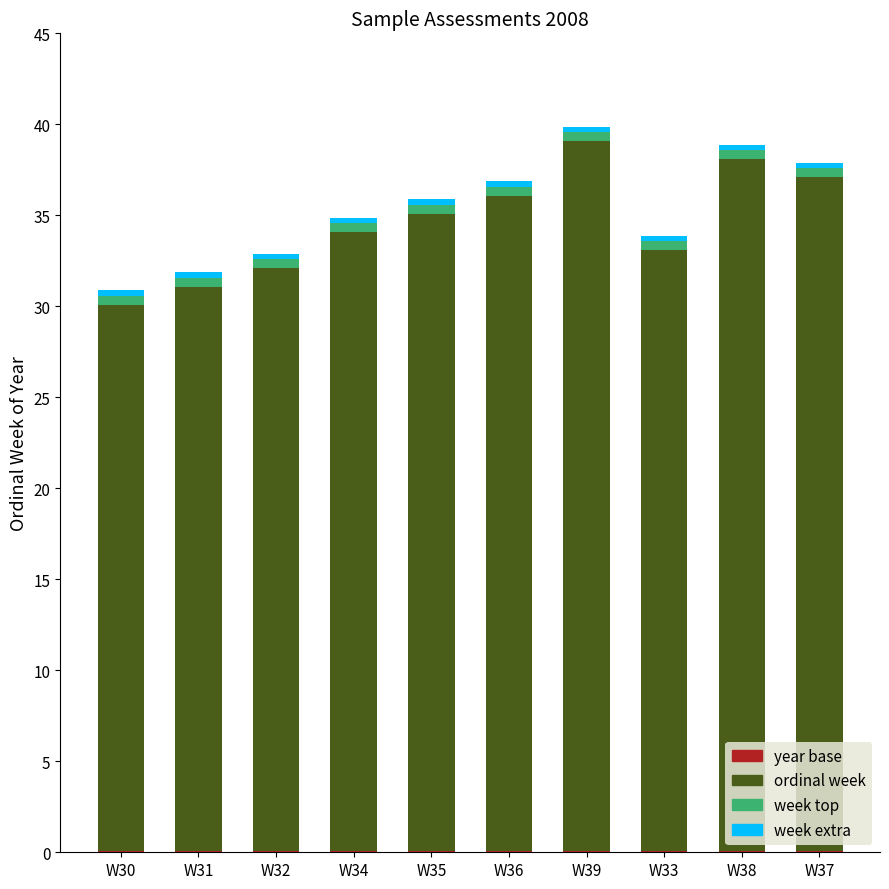

What is the sum of all week extra values?

3.0